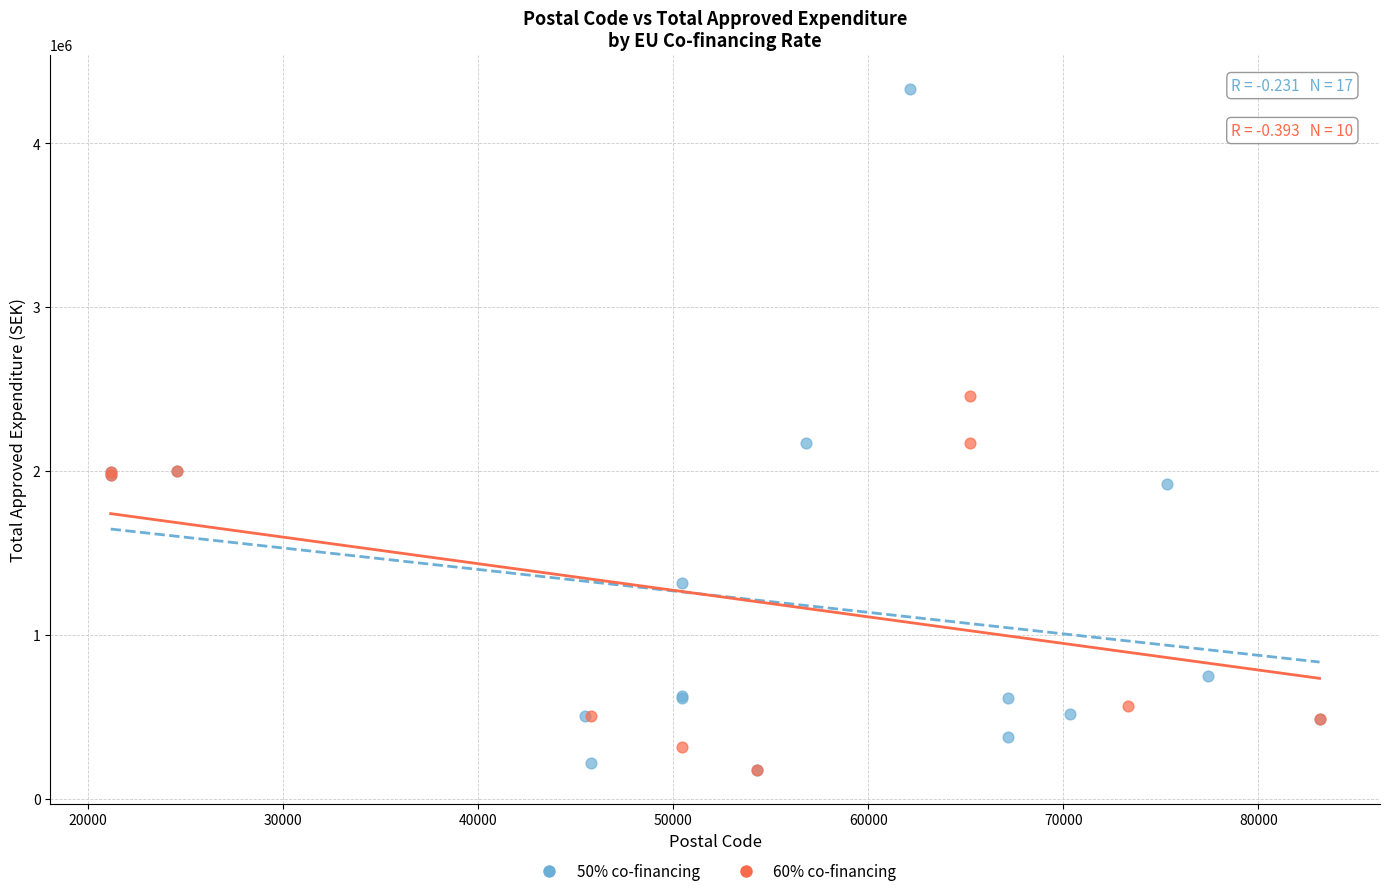

Which series contains the highest Y value?

50% co-financing